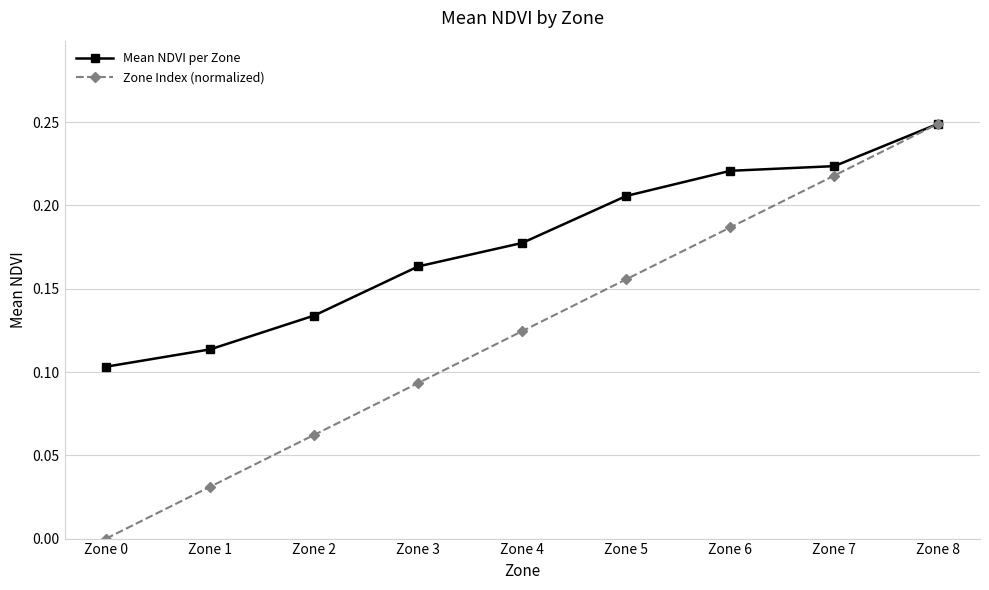

At which label does Zone Index (normalized) reach its peak?

Zone 8